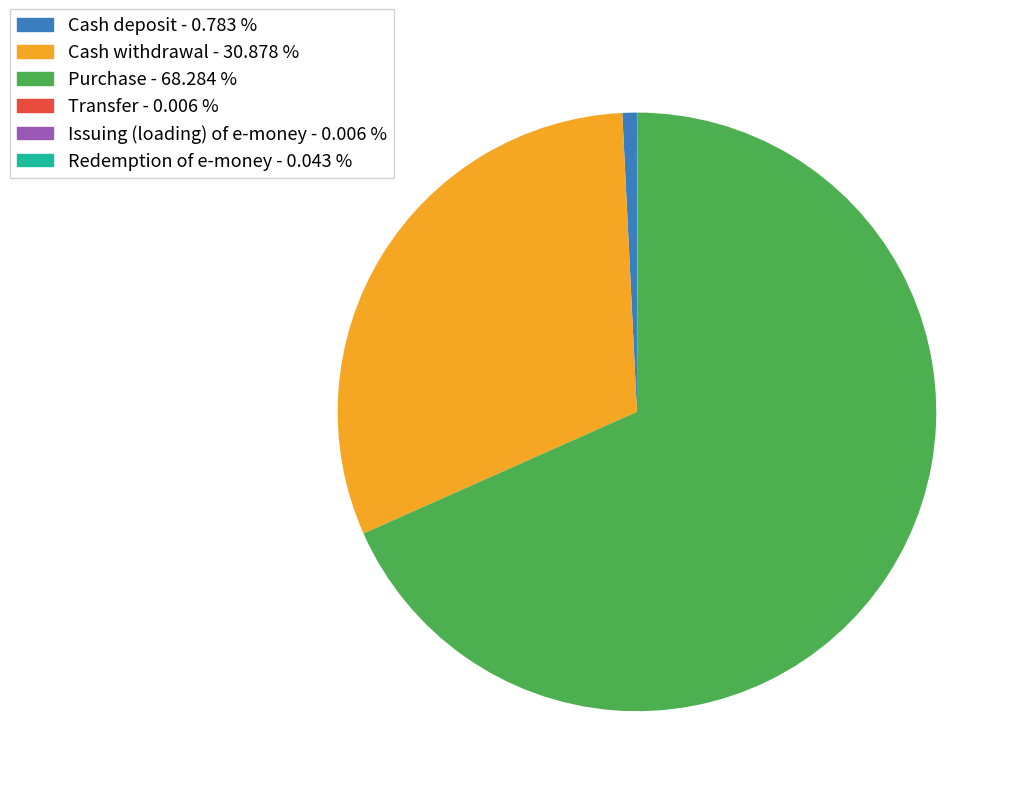

Which has a higher value, Cash deposit or Cash withdrawal?

Cash withdrawal